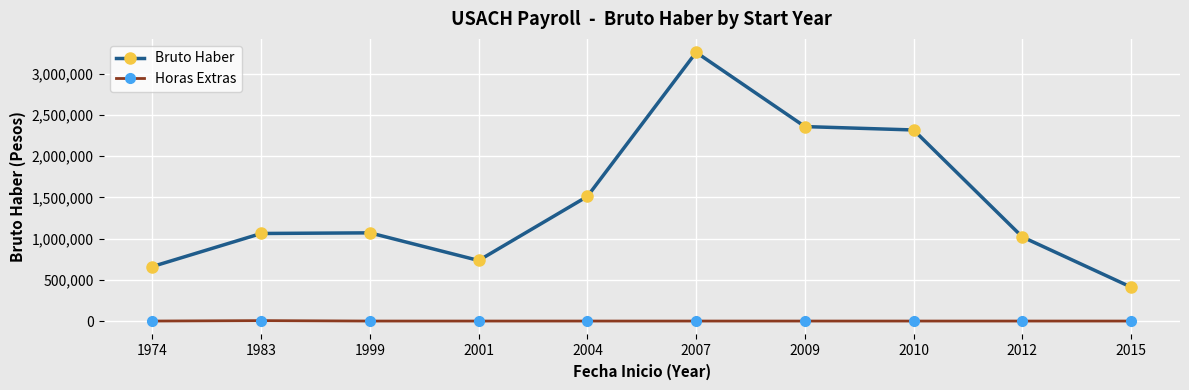

What are all the series names shown in the legend?

Bruto Haber, Horas Extras